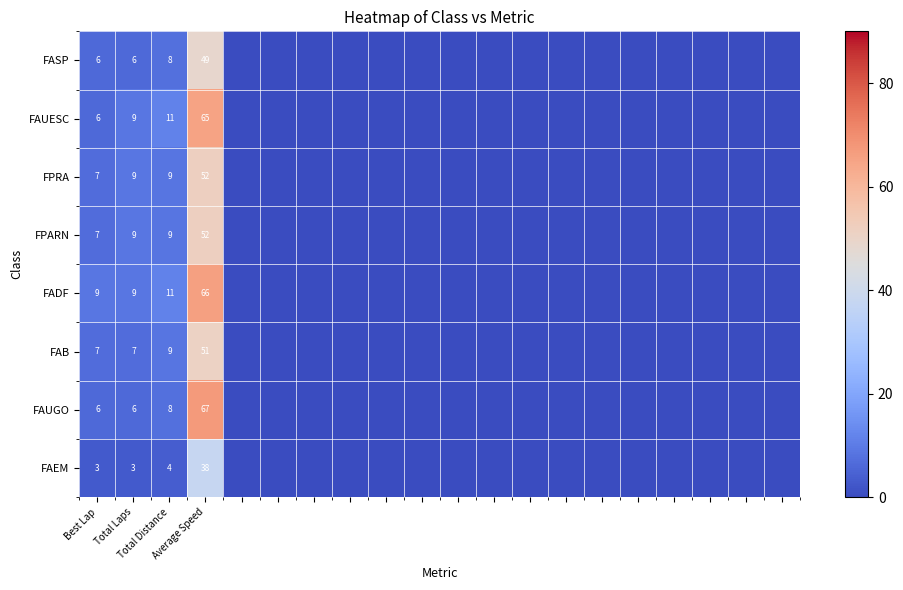

What is the greatest value displayed?

67.3